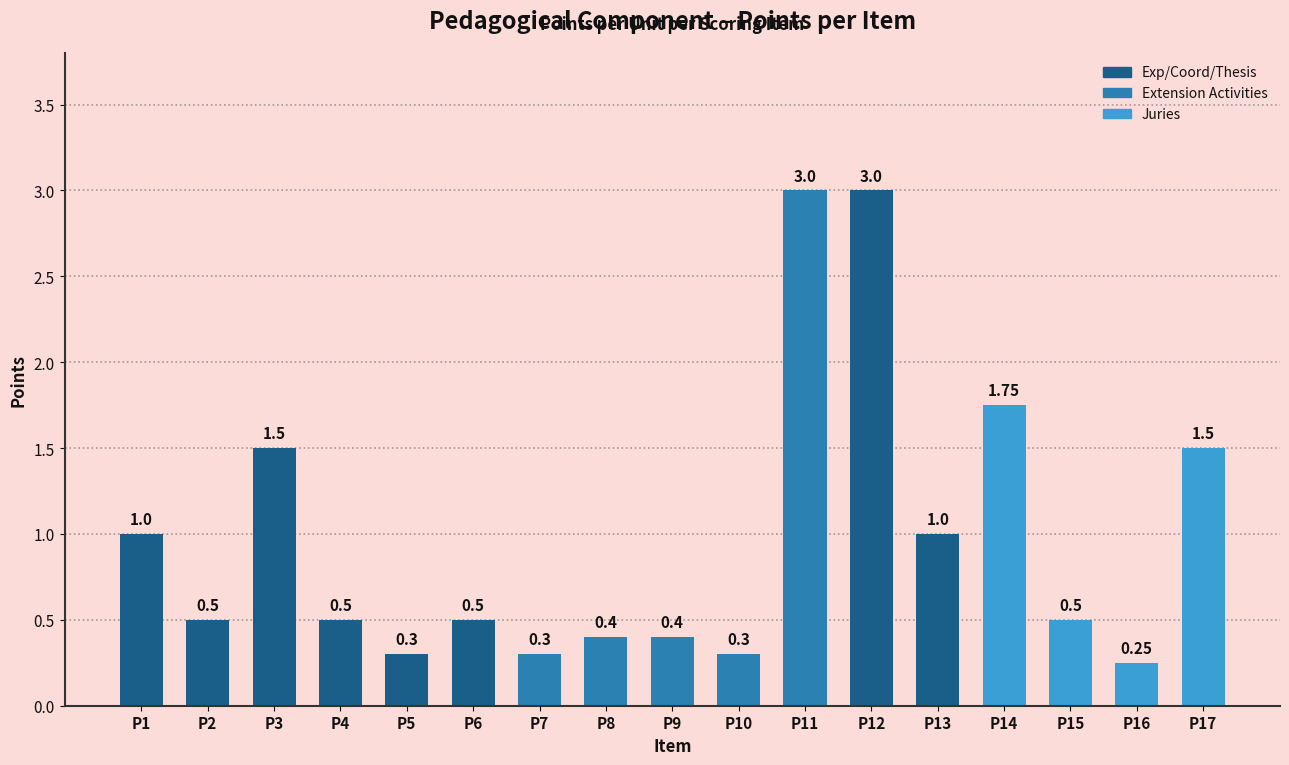

Does the chart contain any negative values?

No